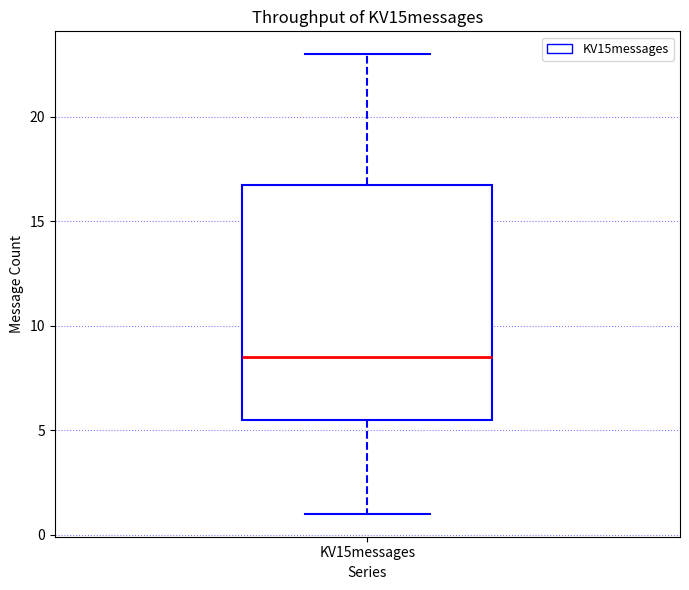

Where does the median line of the box for KV15messages sit on the y-axis? The values are not printed on the chart, so give them approximately, as read against the axis.

8.5